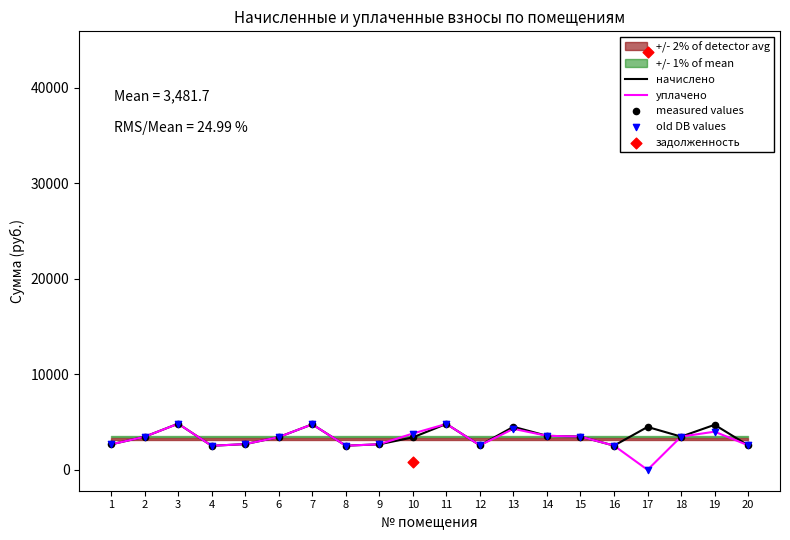

Which series has the largest total across all categories?

начислено